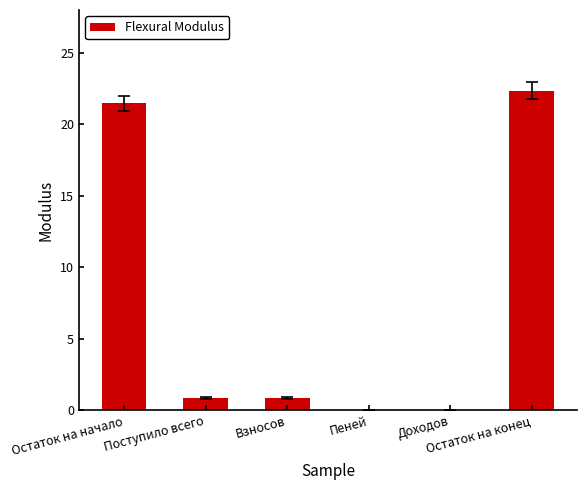

Reading left to right, transcribe all the data shown in this chart.

Остаток на начало=21.5	Поступило всего=0.9	Взносов=0.9	Пеней=0.0	Доходов=0.0	Остаток на конец=22.4